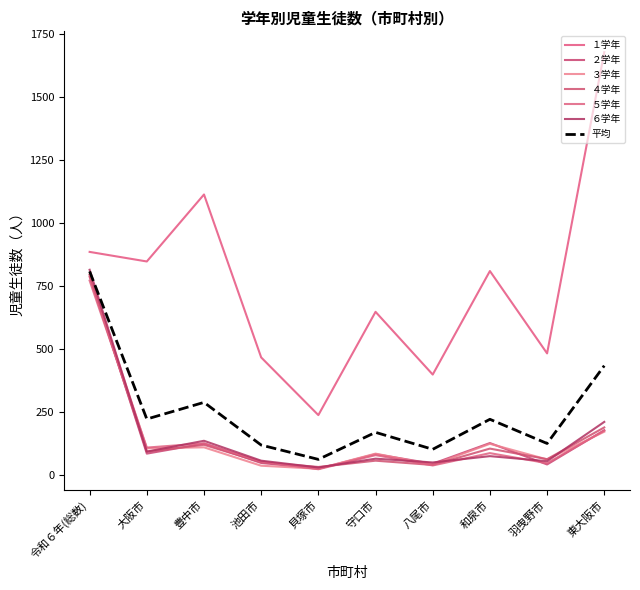

At which category does １学年 reach its first local valley?

大阪市